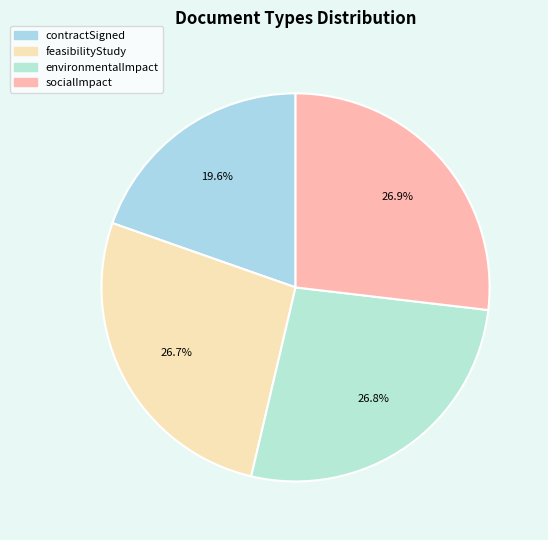

To the nearest percent, what percentage of the pie is socialImpact?

27%